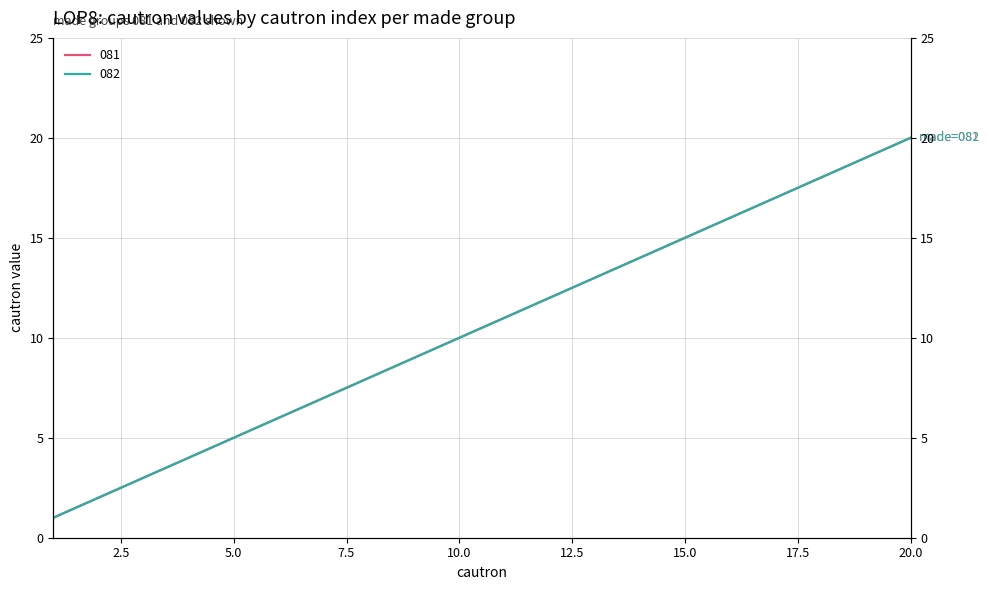

What is the total value across all series at 13?

26